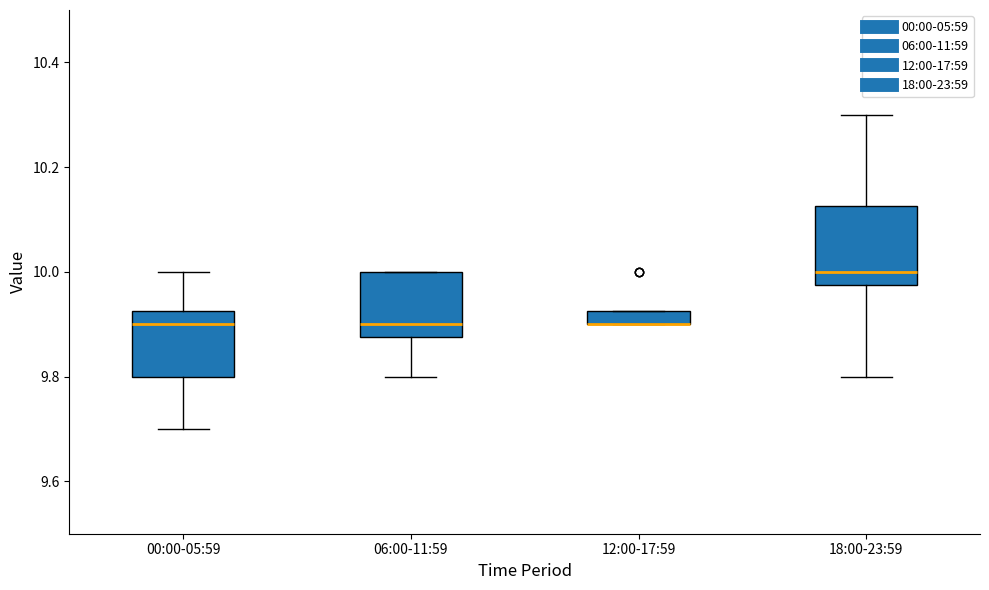

Where is the lower edge of the box for 12:00-17:59 on the y-axis? The values are not printed on the chart, so give them approximately, as read against the axis.

9.90